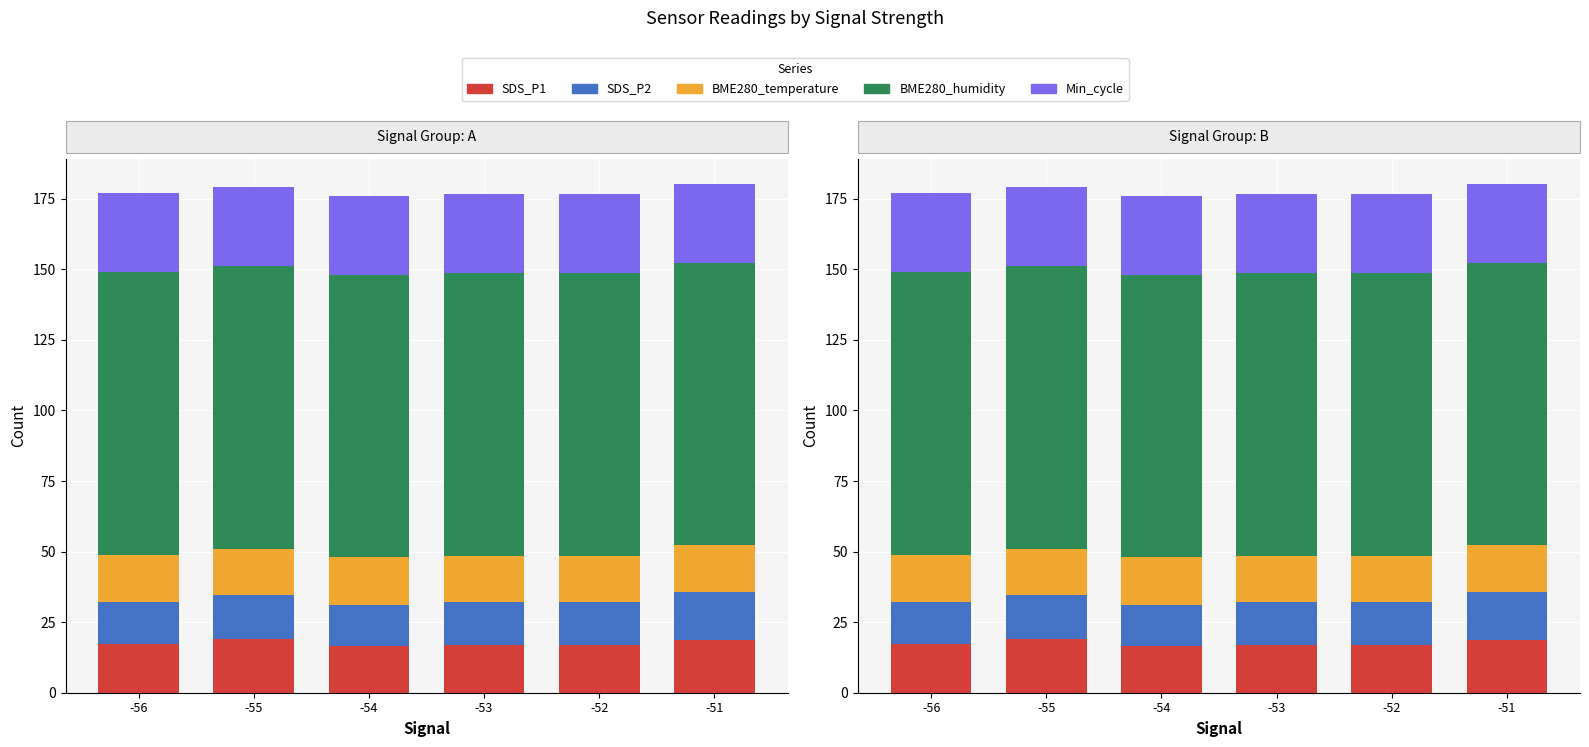

Reading left to right, what are all the values shown in this chart?

SDS_P1: 17.4	19.0	16.4	16.8	17.0	18.8
SDS_P2: 14.9	15.5	14.8	15.2	15.0	16.8
BME280_temperature: 16.6	16.6	16.7	16.6	16.5	16.6
BME280_humidity: 100.0	100.0	100.0	100.0	100.0	100.0
Min_cycle: 28.0	28.0	28.0	28.0	28.0	28.0